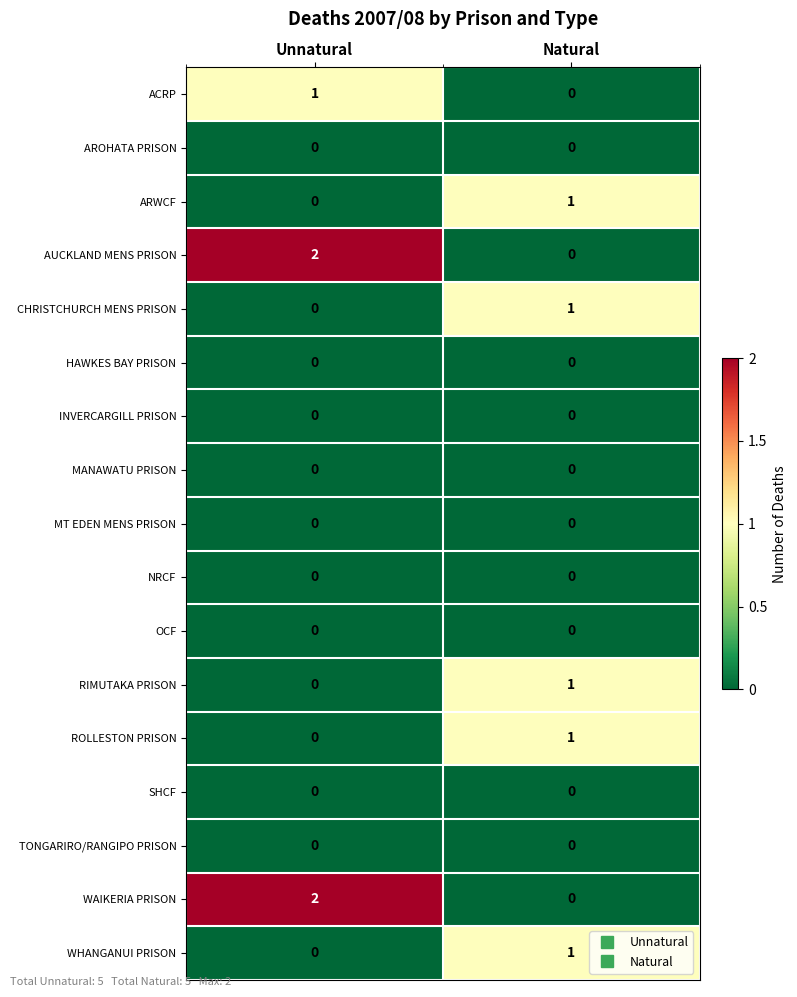

True or false: AUCKLAND MENS PRISON has a value of 0 at Natural.

True